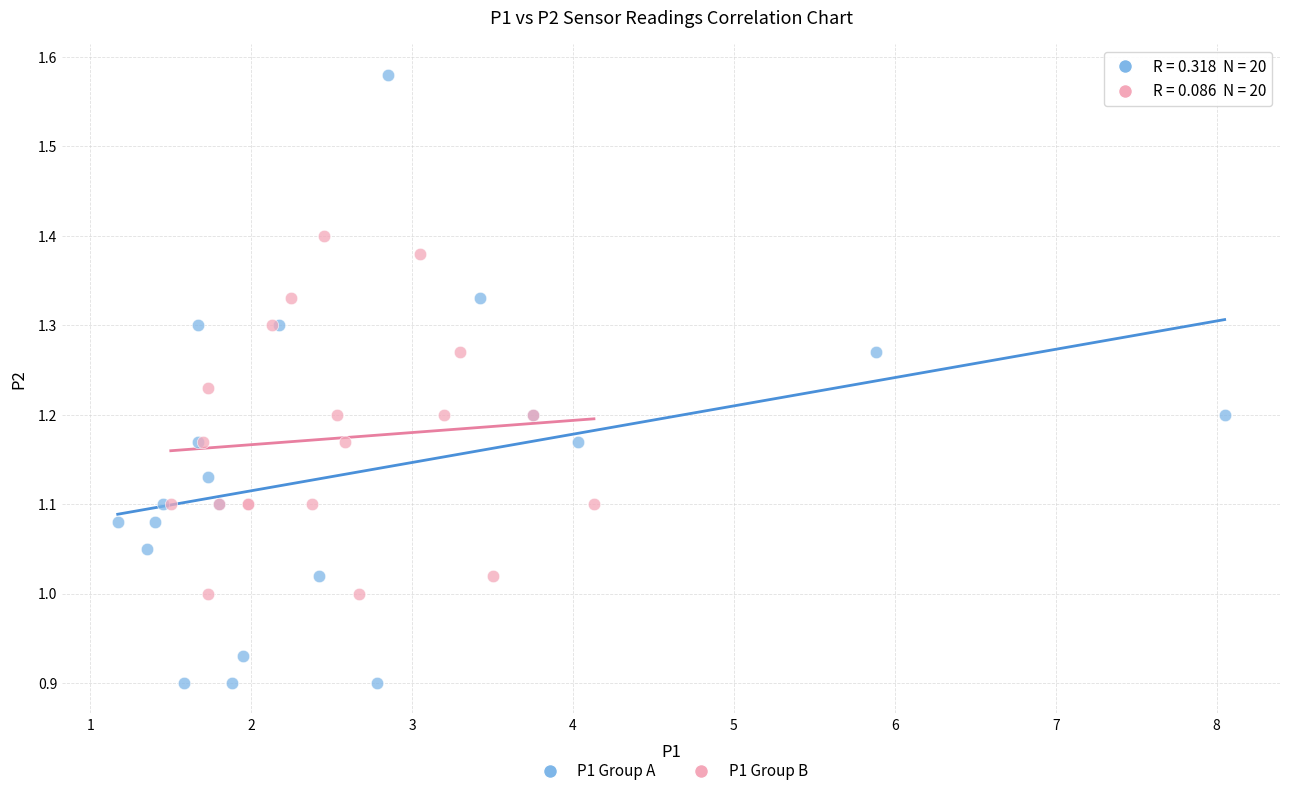

Which series has the largest Y range (max minus min)?

P1 Group A